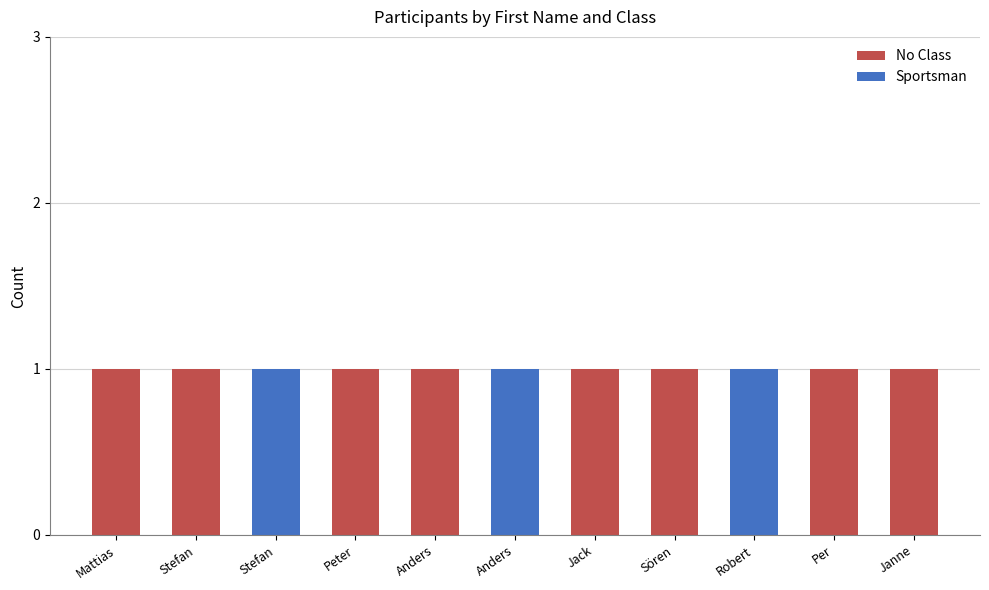

How many series are shown in this chart?

2